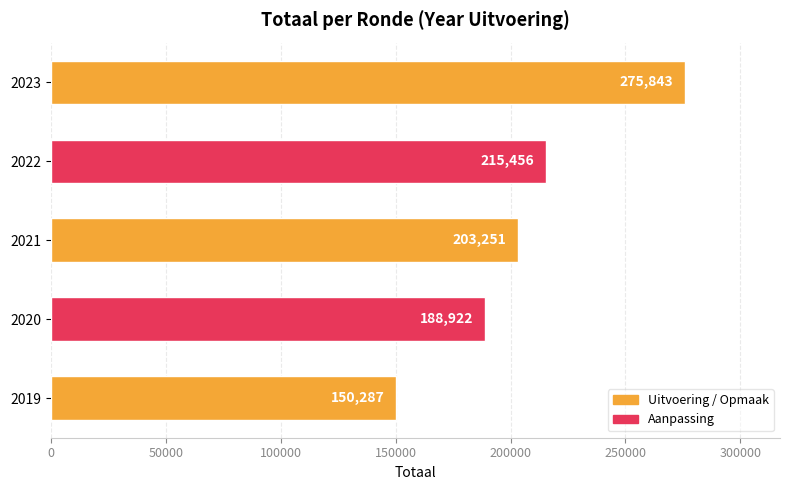

How many bars are there in total?

5